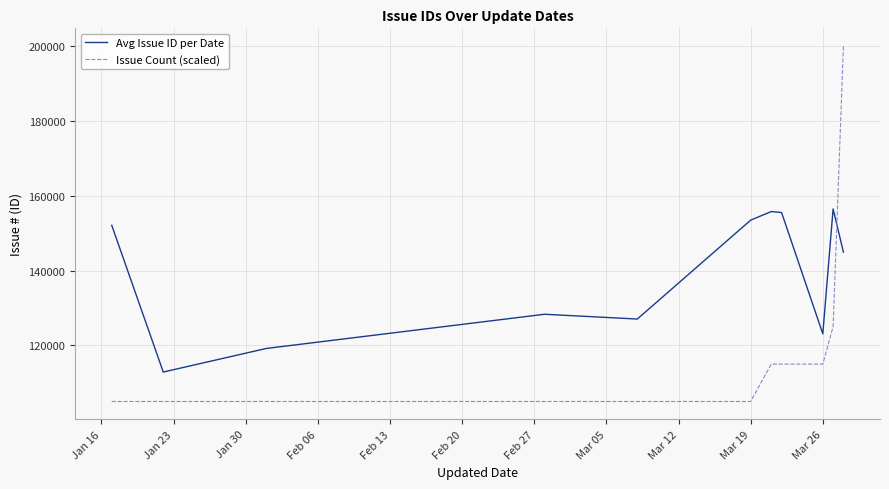

Which series has the largest total across all categories?

Avg Issue ID per Date